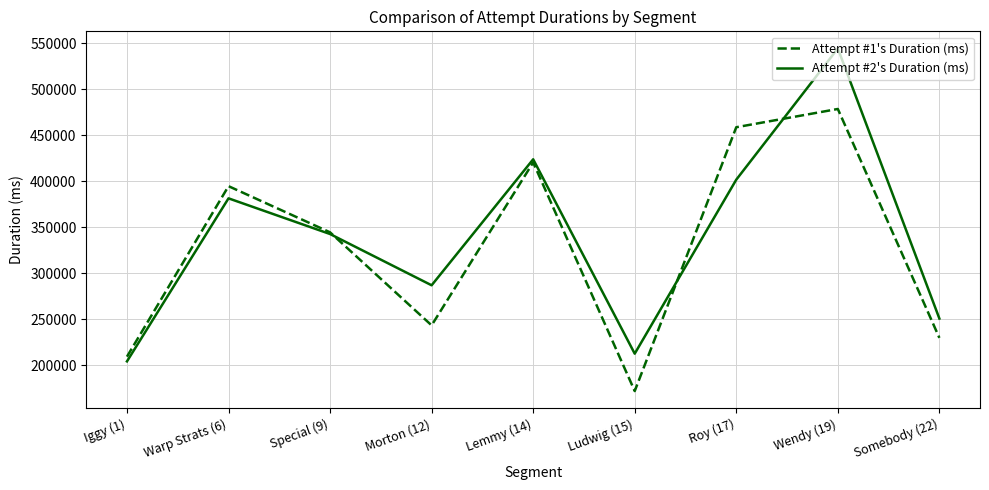

The Attempt #1's Duration (ms) series shows 218928 at Wendy (19). True or false?

False